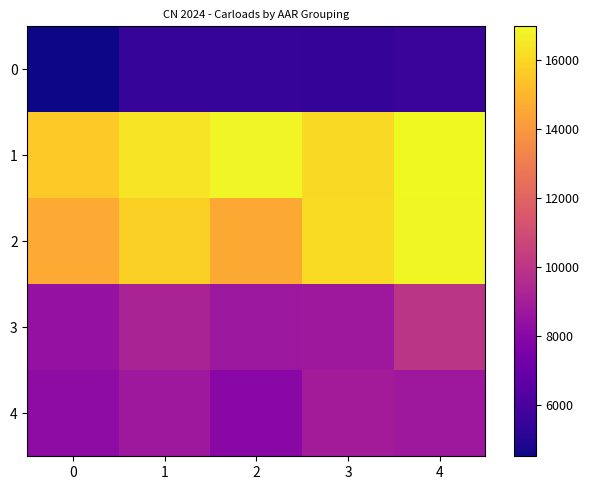

Reading right to left, what are all the values shown in this chart?

0: 4=5582	3=5394	2=5459	1=5460	0=4527
1: 4=16968	3=16092	2=16831	1=16361	0=15584
2: 4=16881	3=16104	2=14540	1=15781	0=14628
3: 4=9989	3=8725	2=8686	1=9217	0=8423
4: 4=8718	3=8948	2=8041	1=8732	0=8205